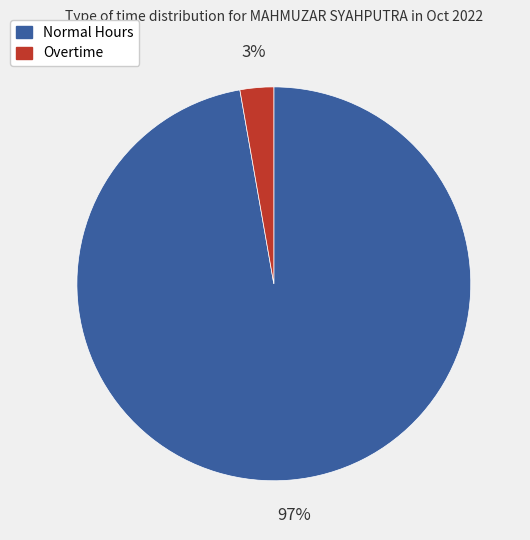

What is the largest slice in the pie chart?

Normal Hours